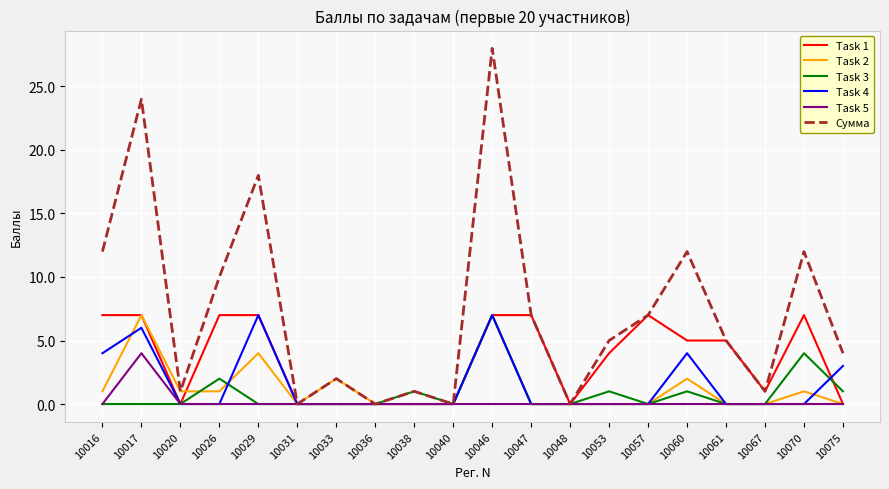

What are all the series names shown in the legend?

Task 1, Task 2, Task 3, Task 4, Task 5, Сумма